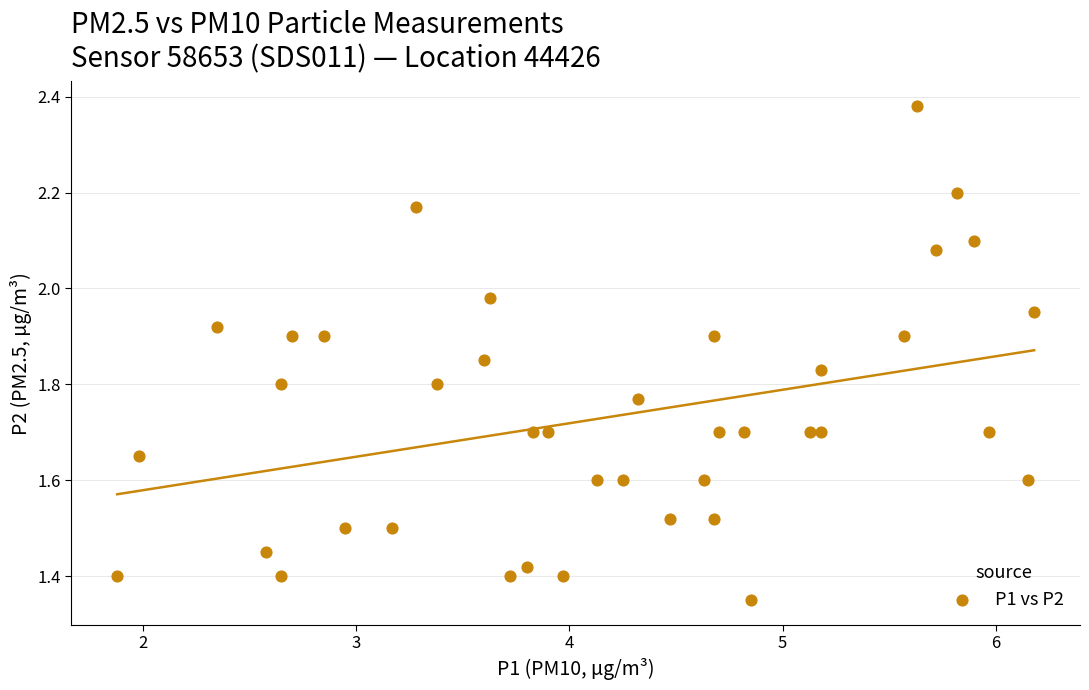

What is the range of Y values (max minus min)?

1.0